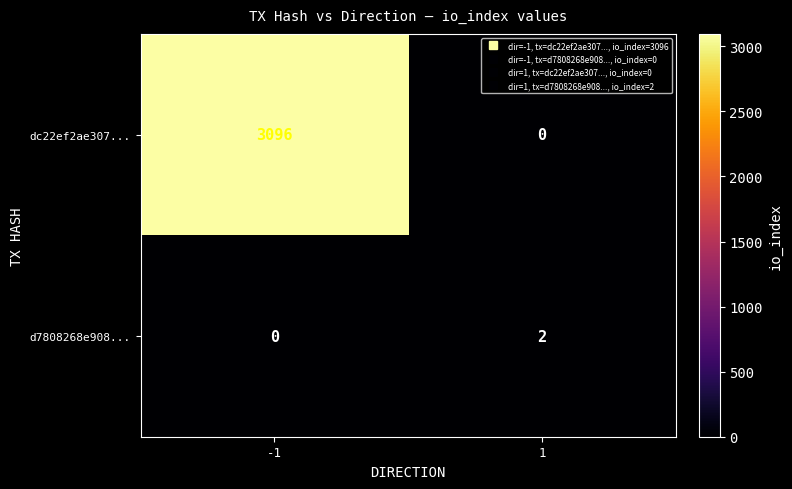

Reading left to right, list all the values displayed in this chart.

dc22ef2ae307...: 3096	0
d7808268e908...: 0	2